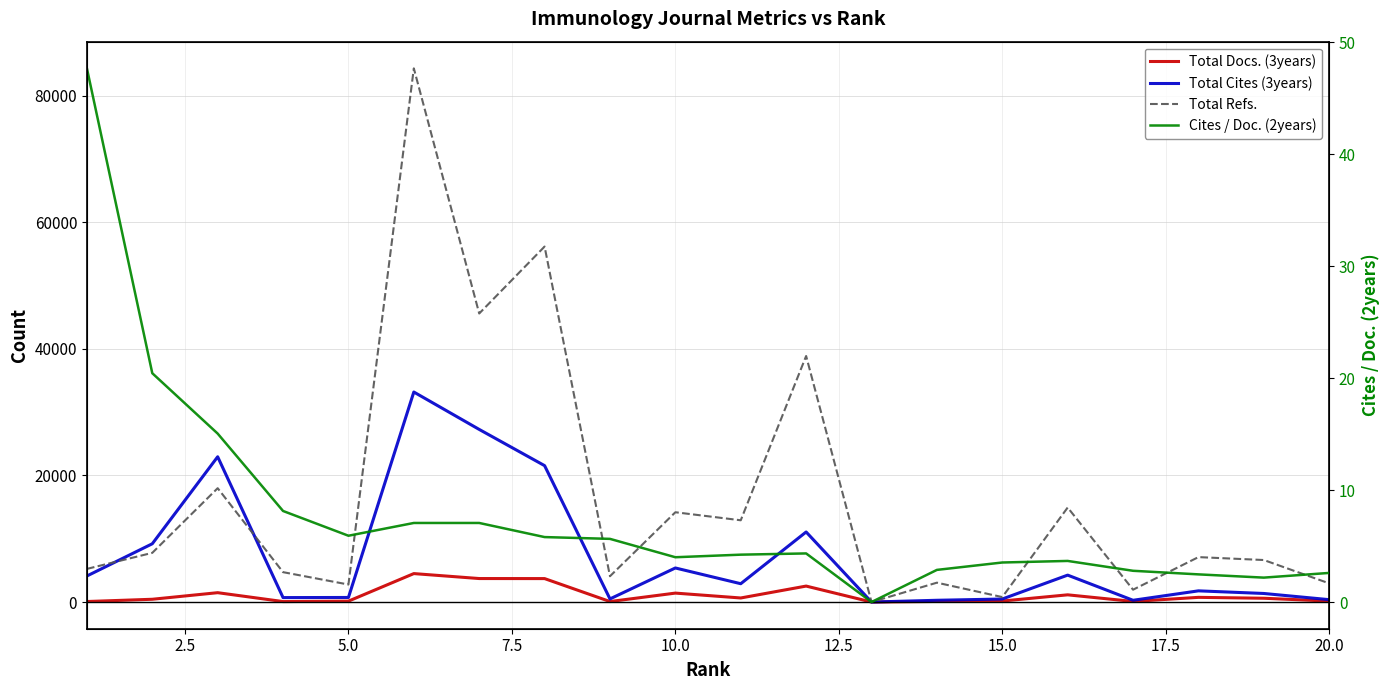

At which label is Cites / Doc. (2years) closest to 23?

2.5